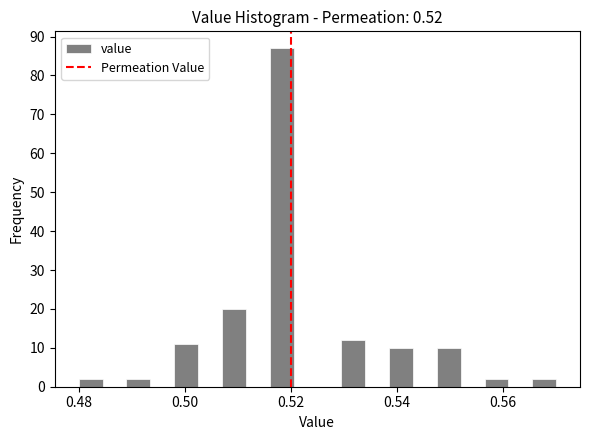

Around what value on the x-axis is the tallest bar? Give the approximate position of its centre, as read against the axis.

0.518